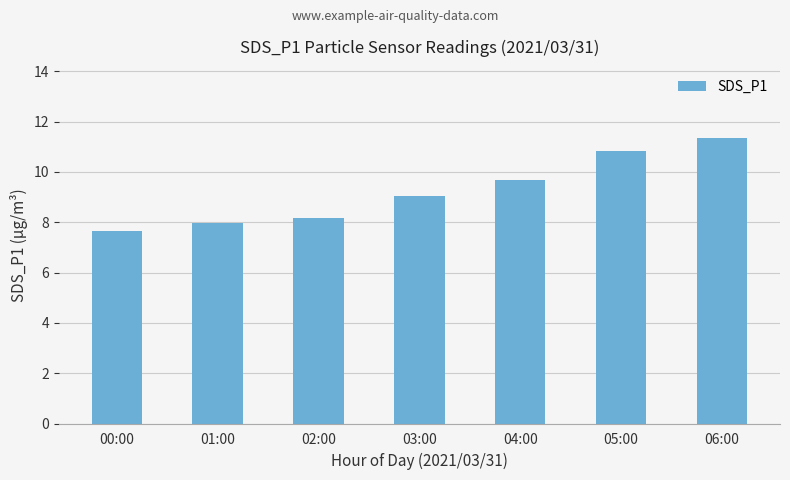

Count the number of values greater than 9.

4